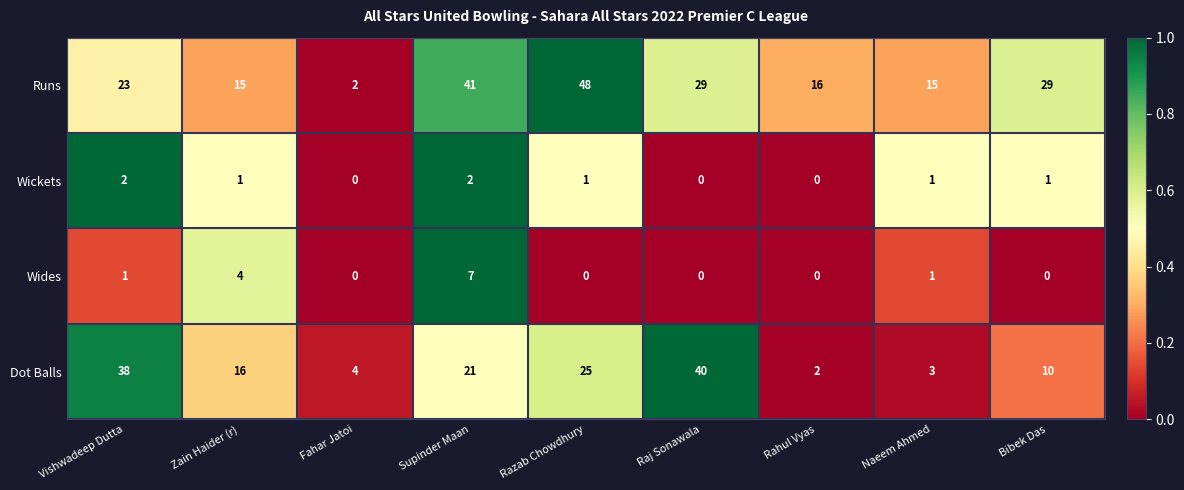

What is the average value of the Dot Balls series?

18